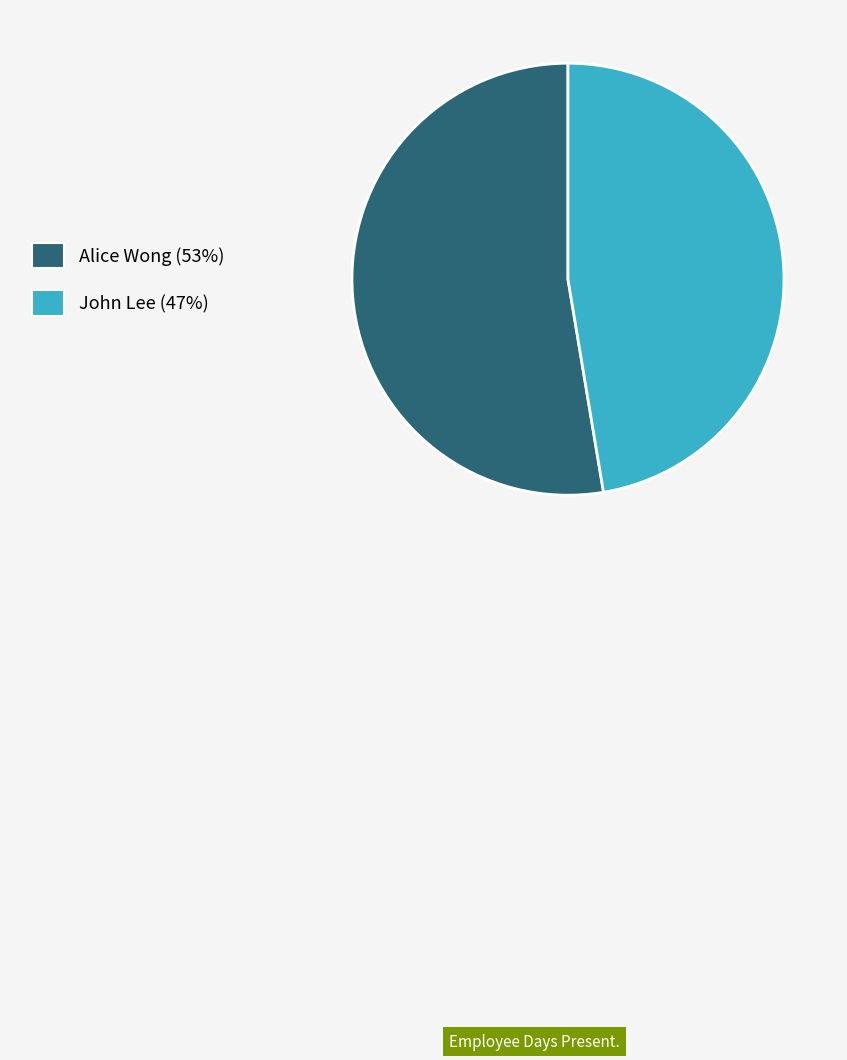

Which category has the smallest portion of the pie?

John Lee